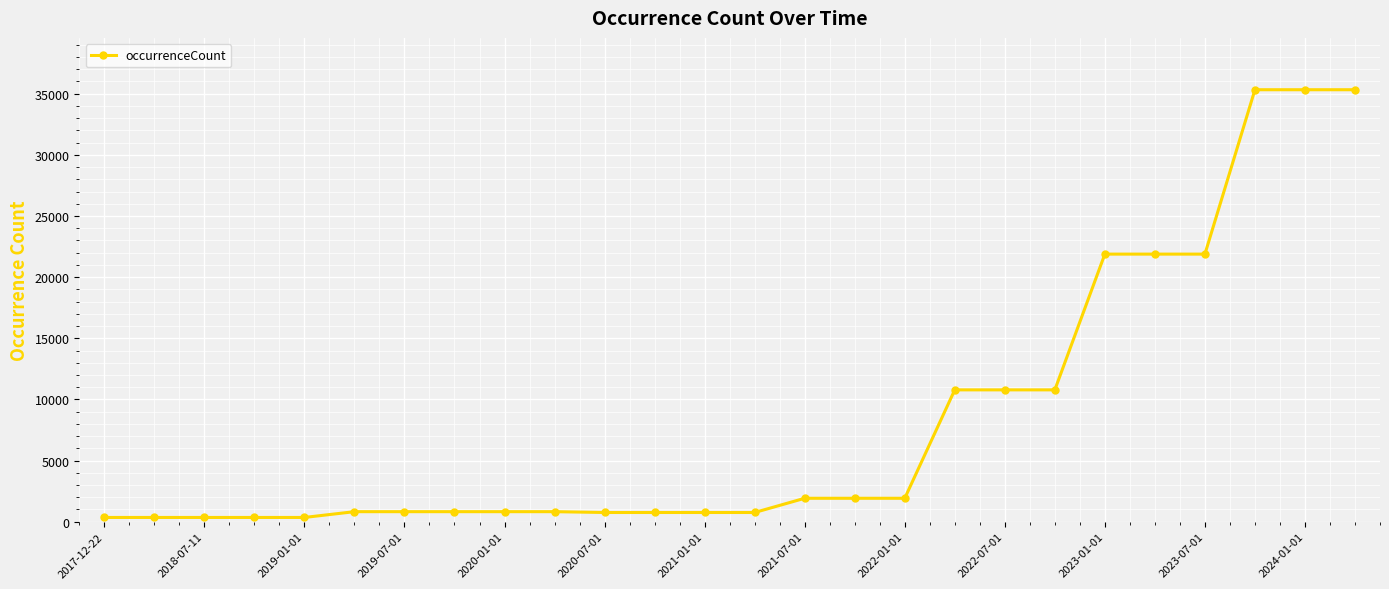

What is the difference between the maximum and second lowest values?

34973